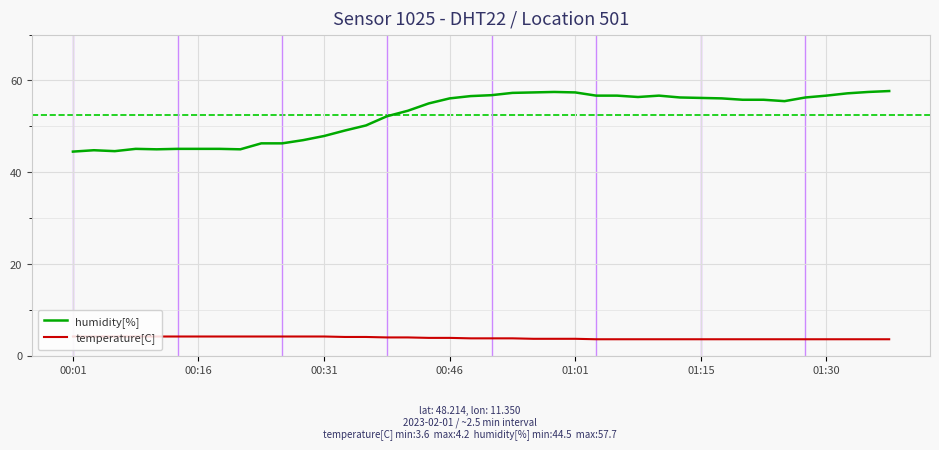

Which series has the largest total across all categories?

humidity[%]